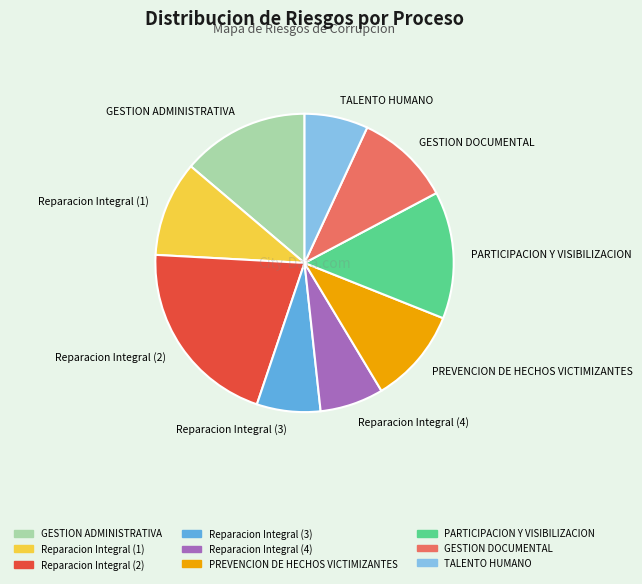

Is the sum of PARTICIPACION Y VISIBILIZACION and GESTION DOCUMENTAL greater than half?

No